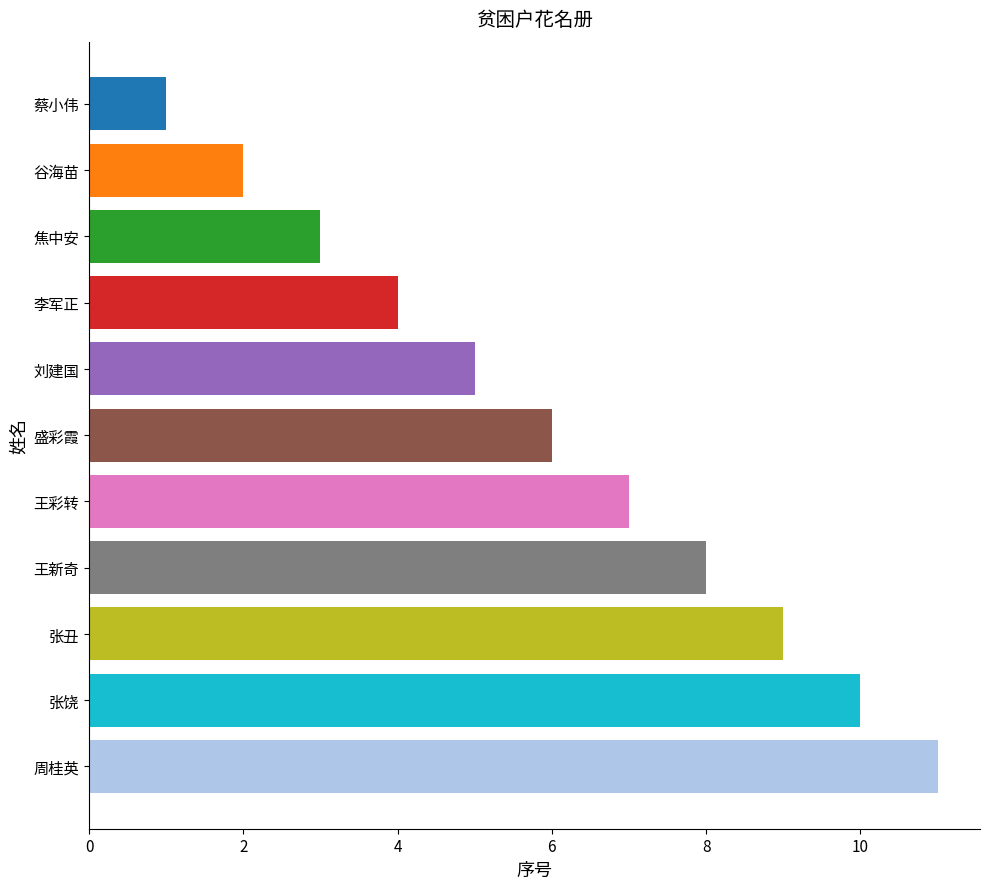

List the labels in order of value, largest first.

周桂英, 张饶, 张丑, 王新奇, 王彩转, 盛彩霞, 刘建国, 李军正, 焦中安, 谷海苗, 蔡小伟